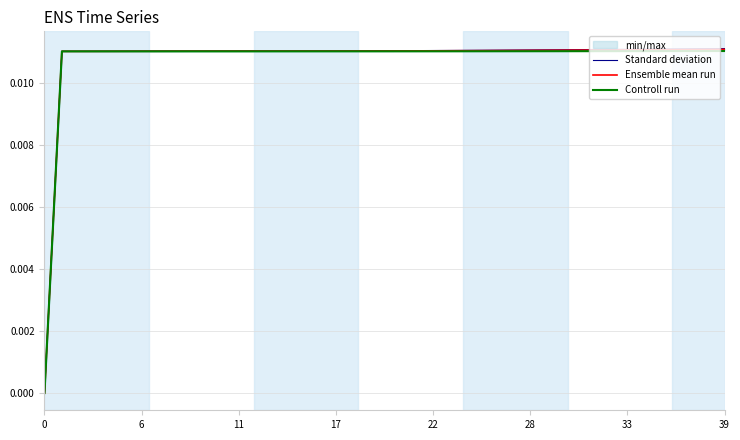

Between 22 and 27, which series saw the biggest shift?

Ensemble mean run